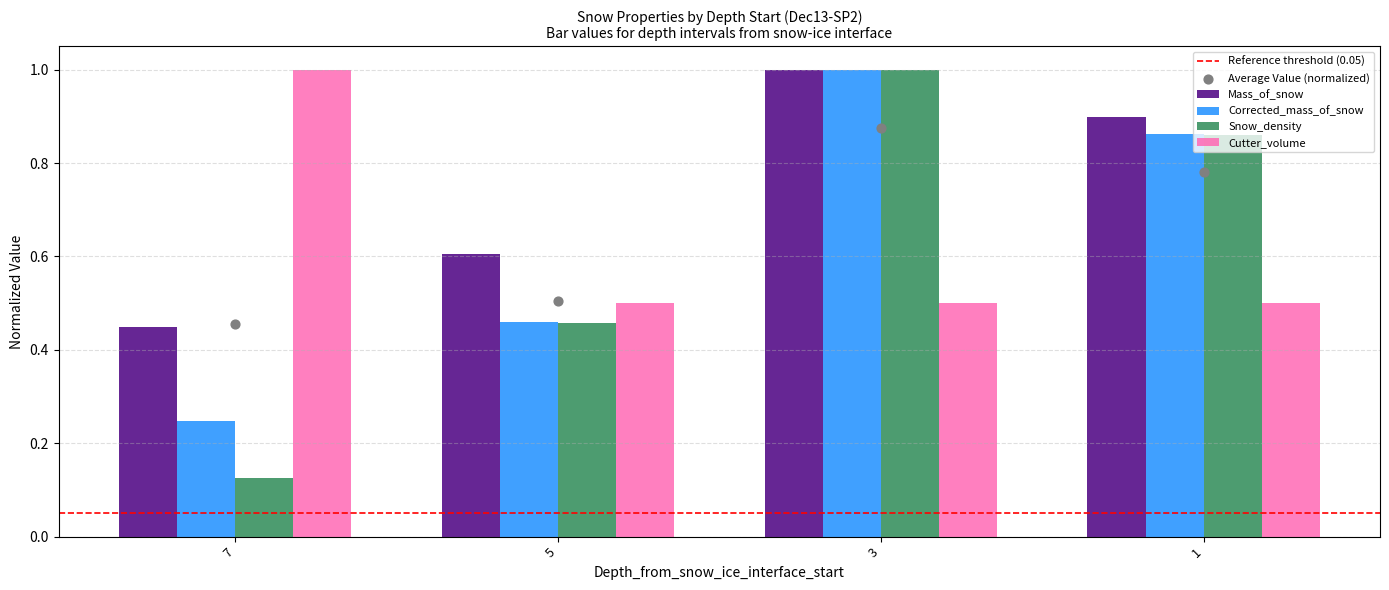

Which series has the largest Y range (max minus min)?

Snow_density